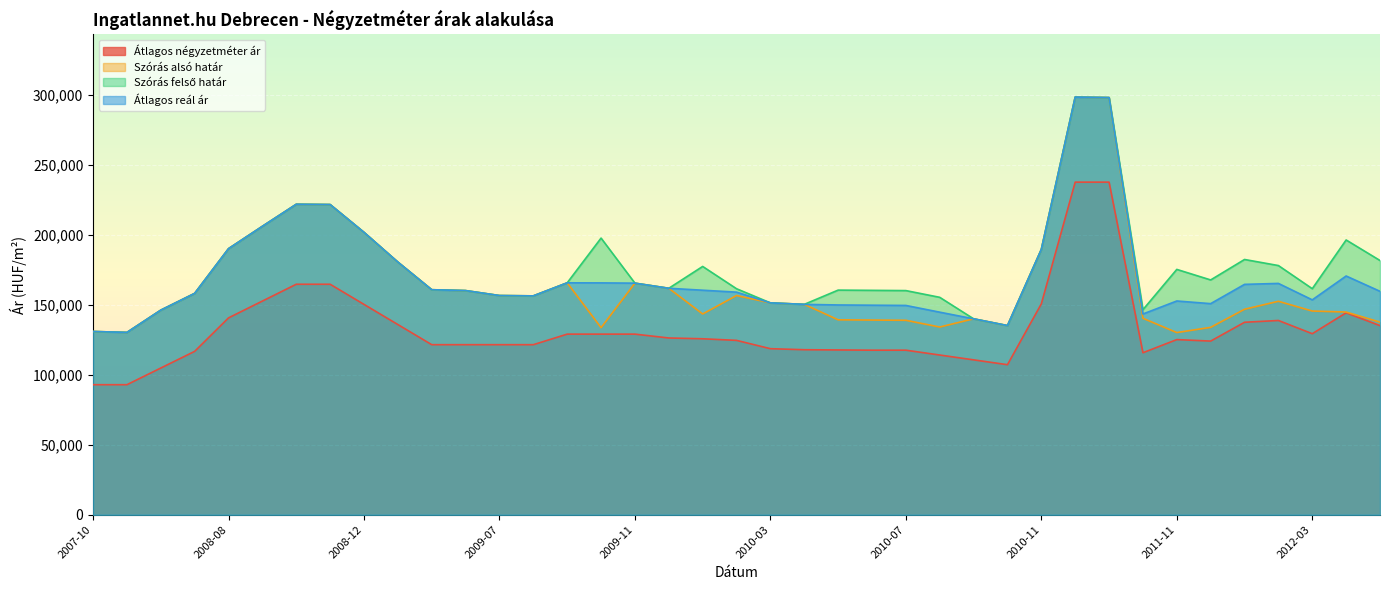

What is the value of the Szórás felső határ point at the 12th from the left?

160059